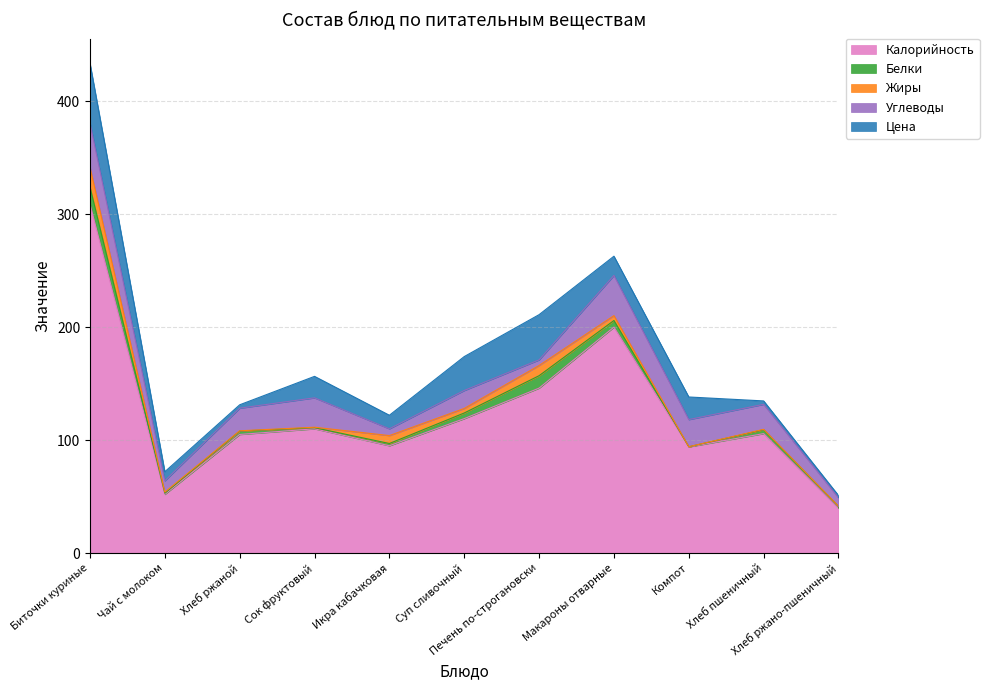

Which category has the highest value across all series?

Биточки куриные